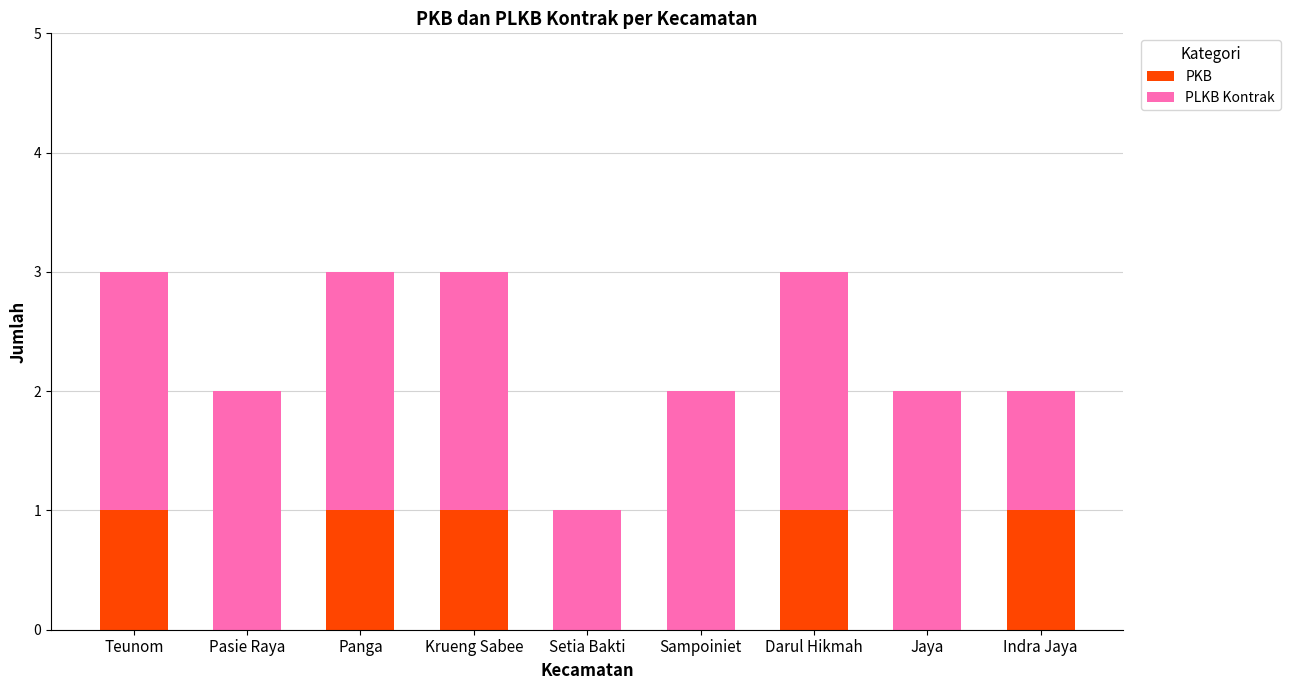

Are the bars horizontal?

No